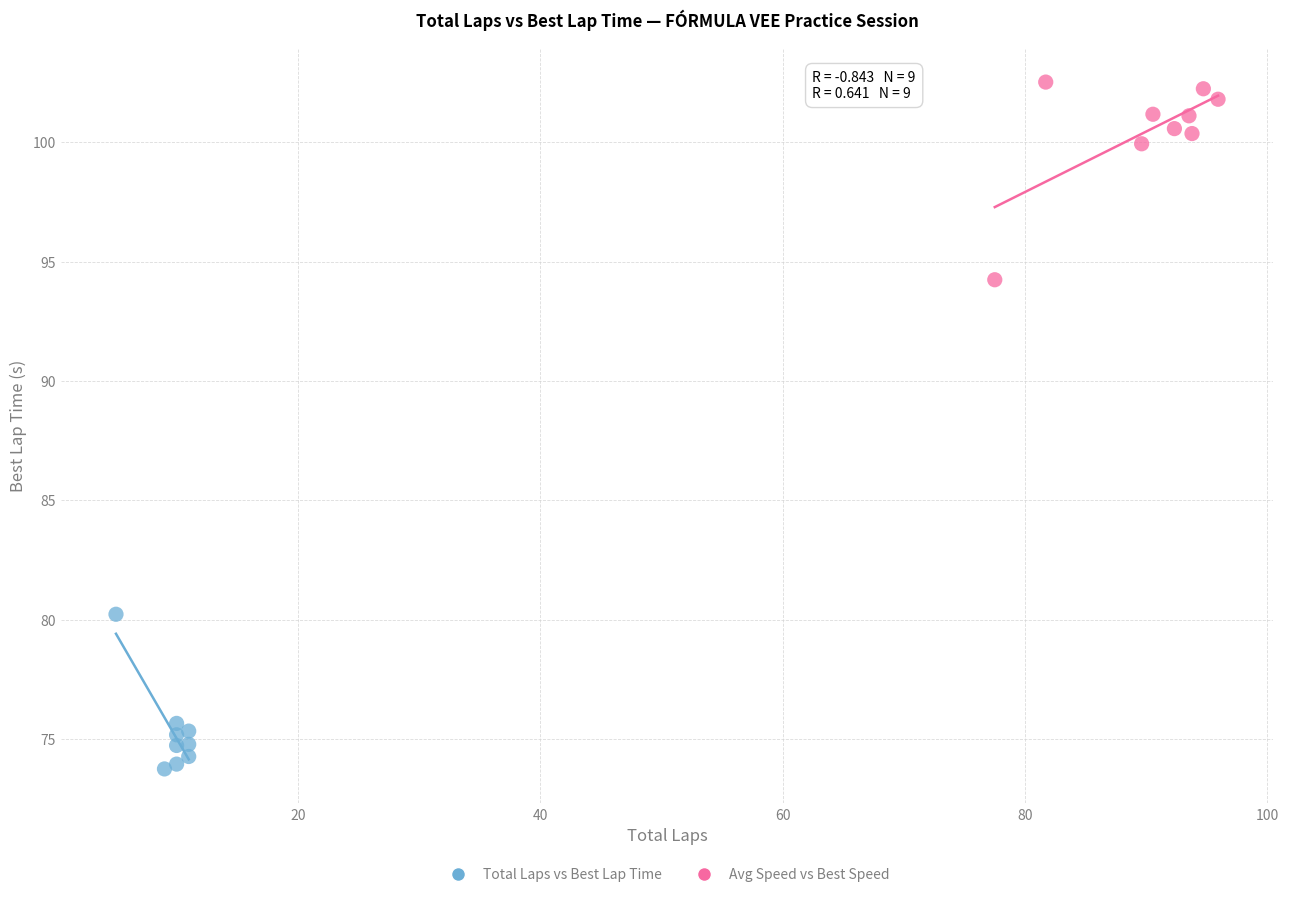

Which series reaches the maximum Y coordinate?

Avg Speed vs Best Speed